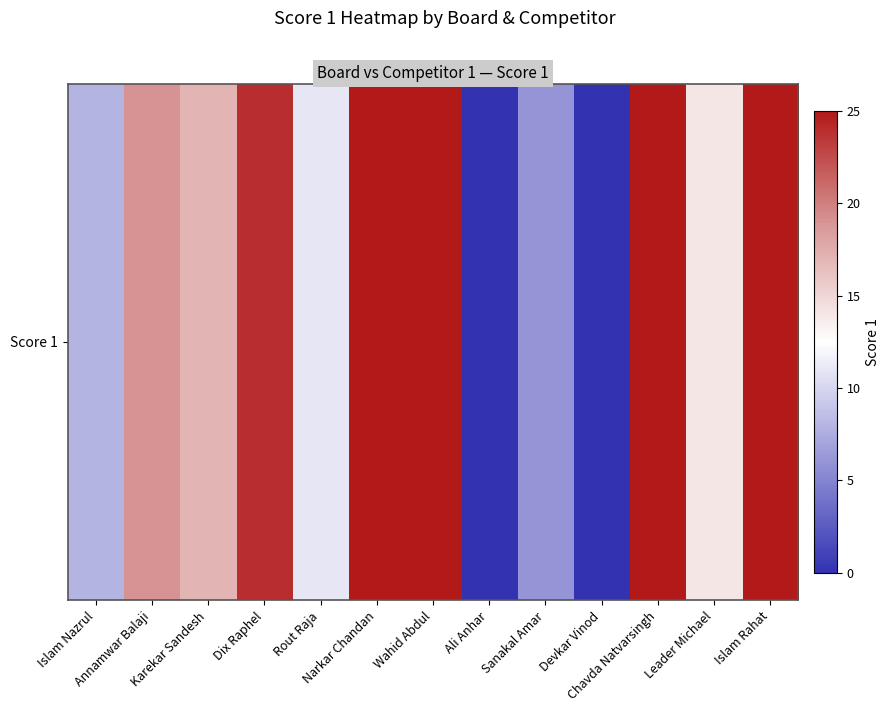

Where does the data first go above 17?

Annamwar Balaji